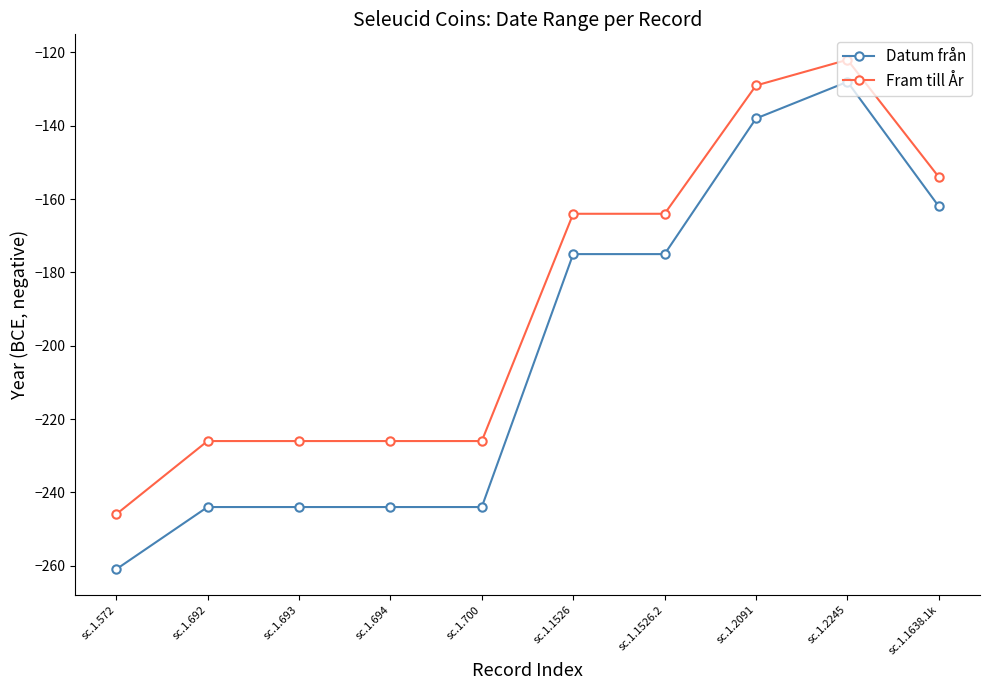

What are all the series names shown in the legend?

Datum från, Fram till År